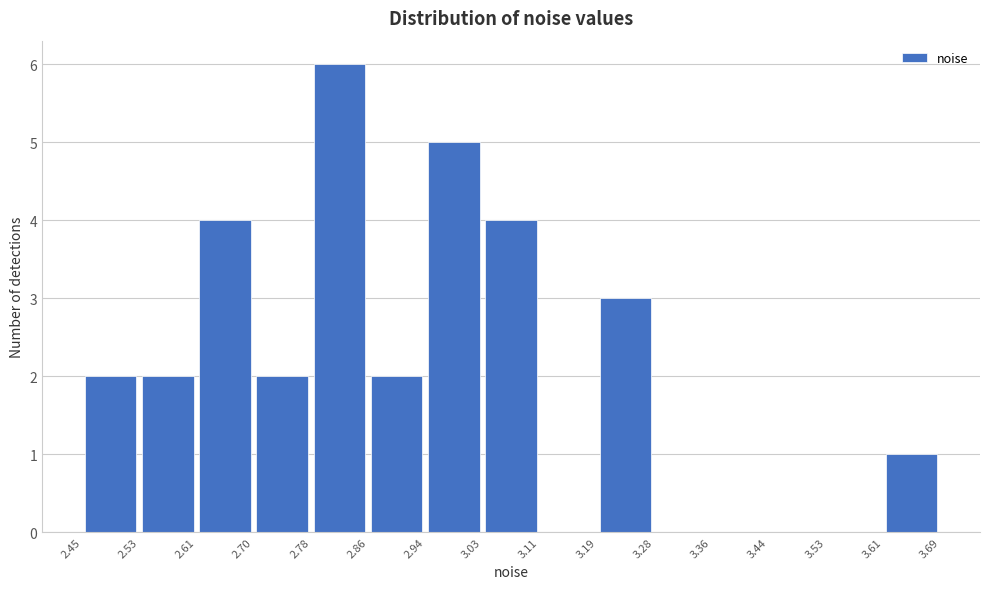

Over which range of the x-axis is the bar tallest?

2.78 to 2.86